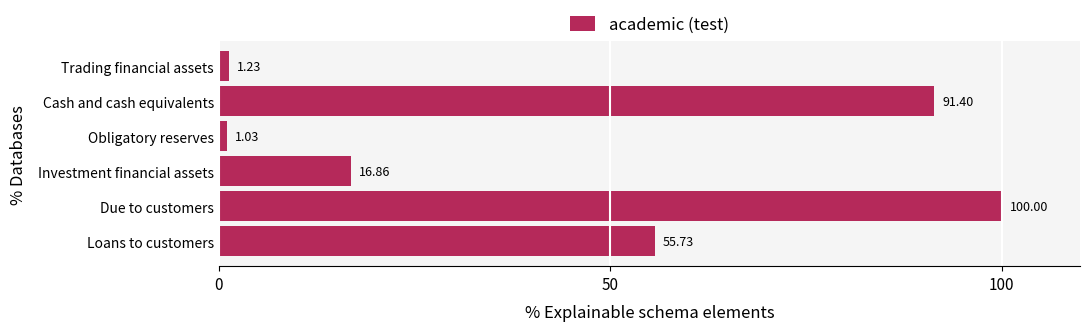

At which label is the value closest to 50?

Loans to customers